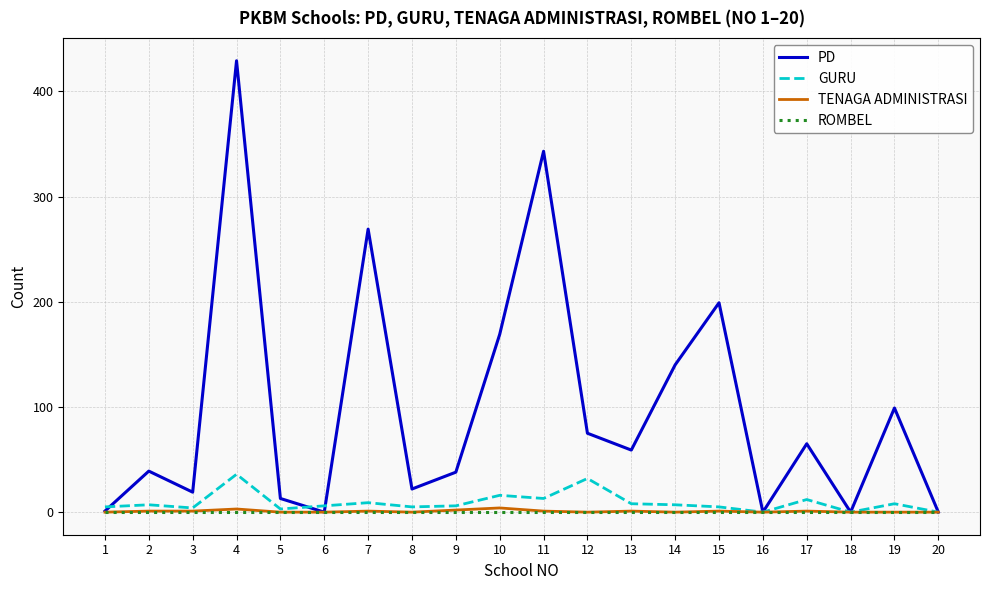

Which series has the largest total across all categories?

PD